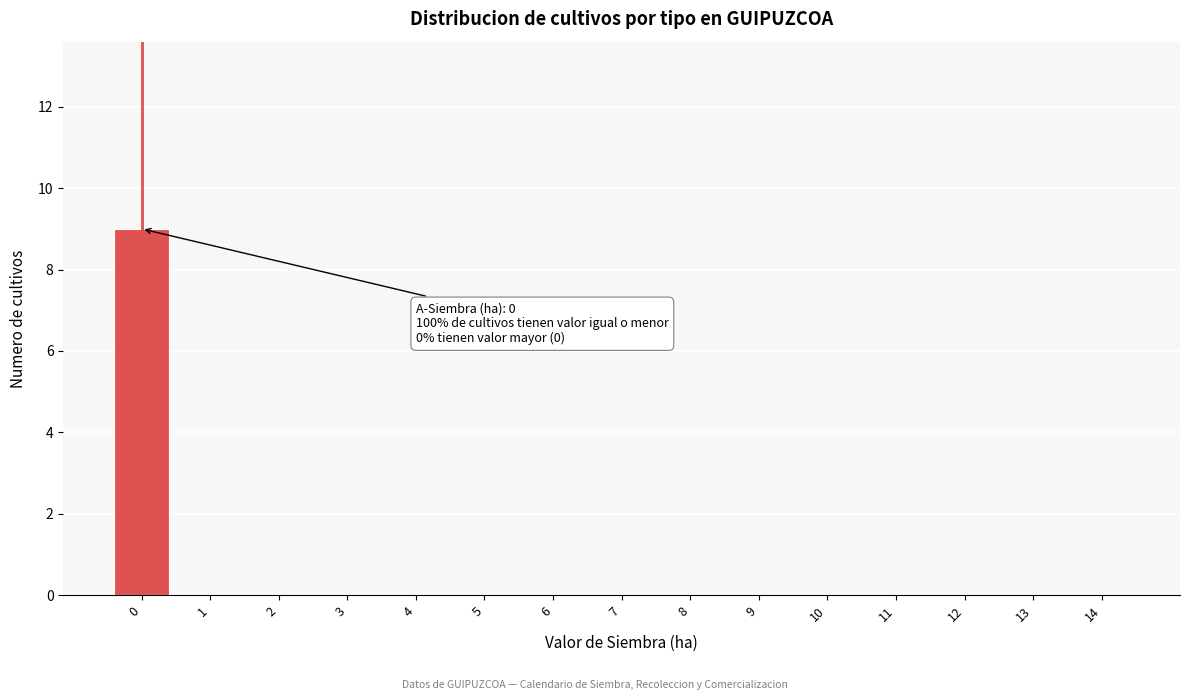

Which range on the x-axis has the tallest bar?

-0.5 to 0.5